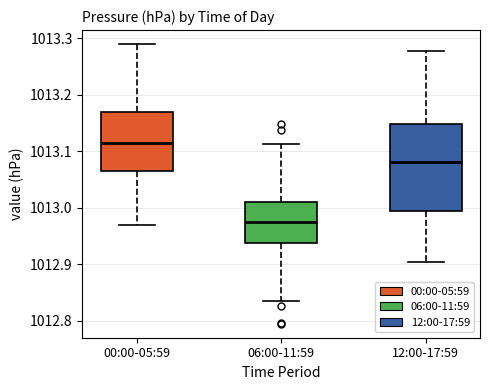

Which box has the highest median line?

00:00-05:59